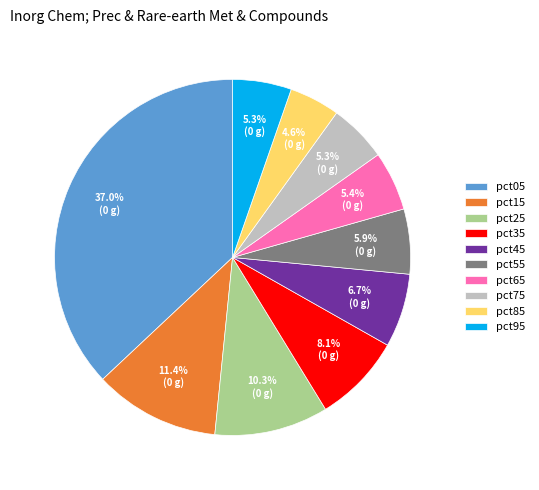

What portion of the pie excludes pct85?

95.4%